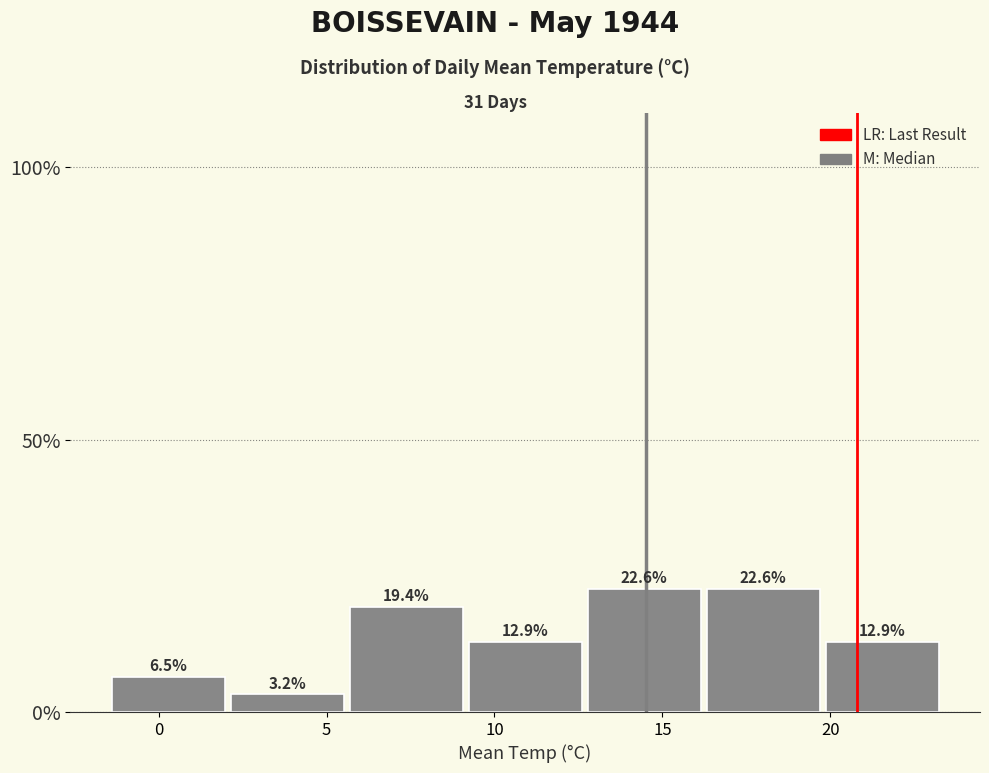

What is the height of the bar covering -1.5 to 2.0 on the x-axis? The bar edges are not printed on the chart, so give them approximately, as read against the axis.

6.5